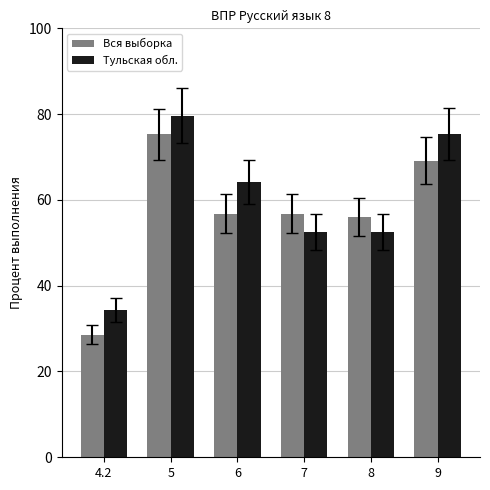

The Вся выборка series shows 118.2 at 5. True or false?

False